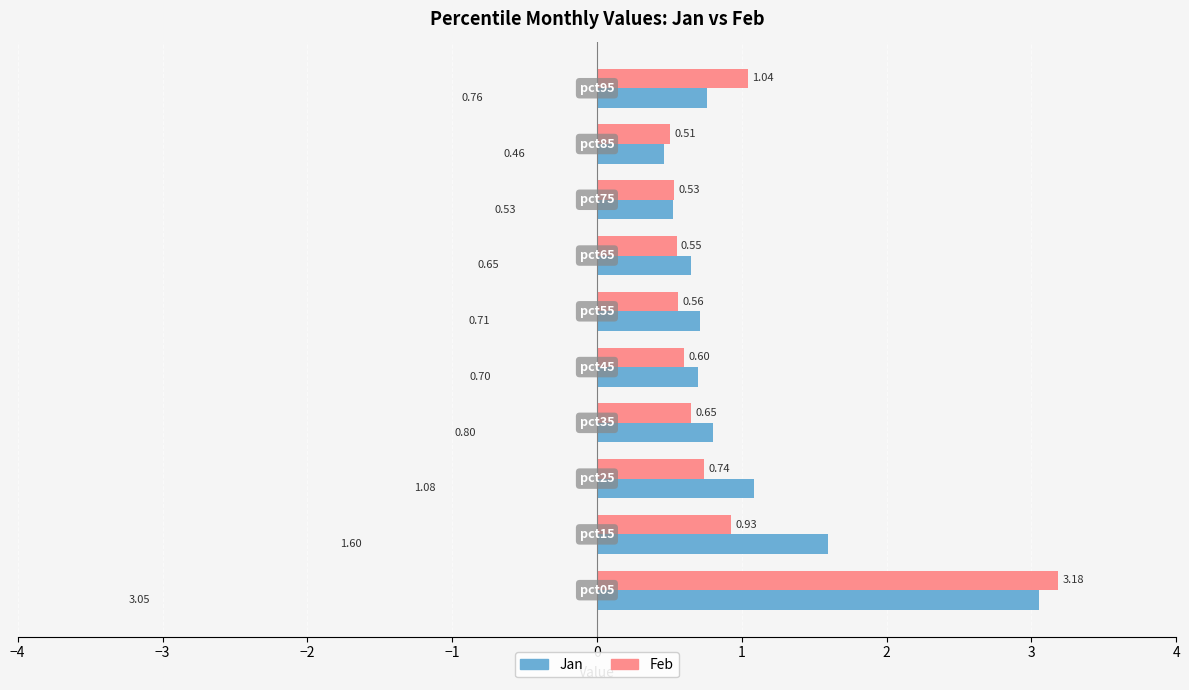

What is the difference between the maximum and minimum values in the Feb series?

2.7